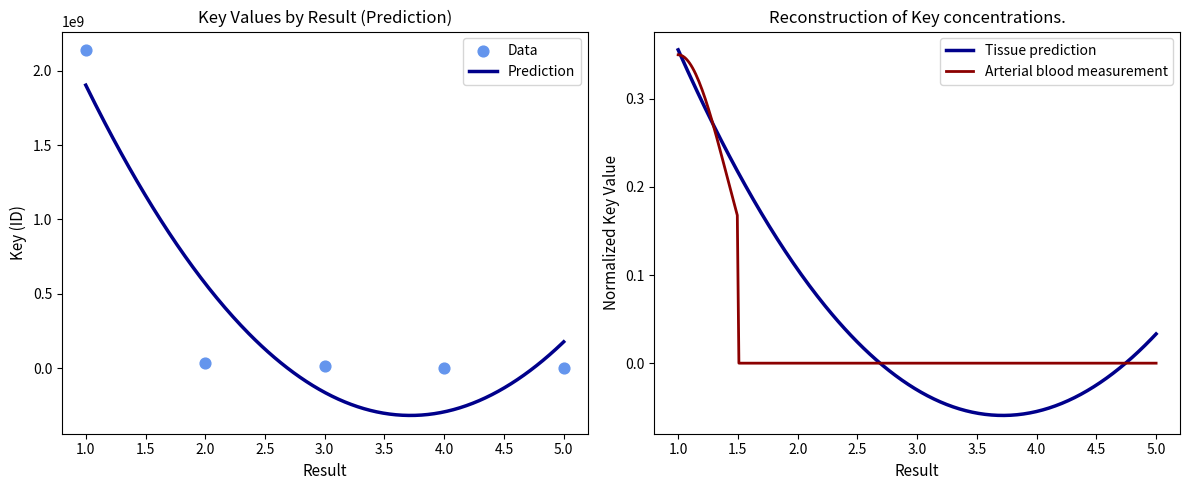

Which has a higher value, 3 or 4?

3